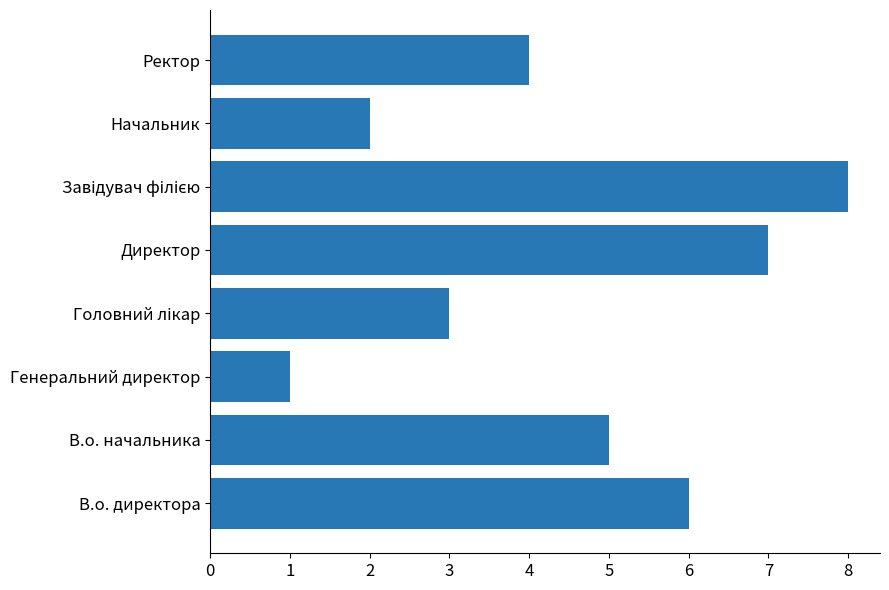

Which label corresponds to the smallest value in the chart?

Генеральний директор